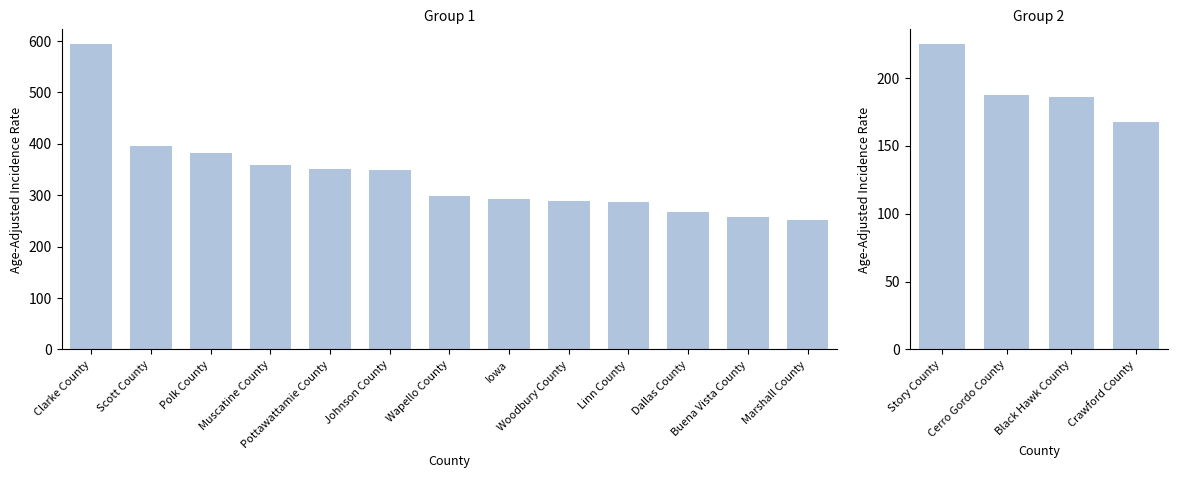

What is the minimum value shown in the chart?

167.7